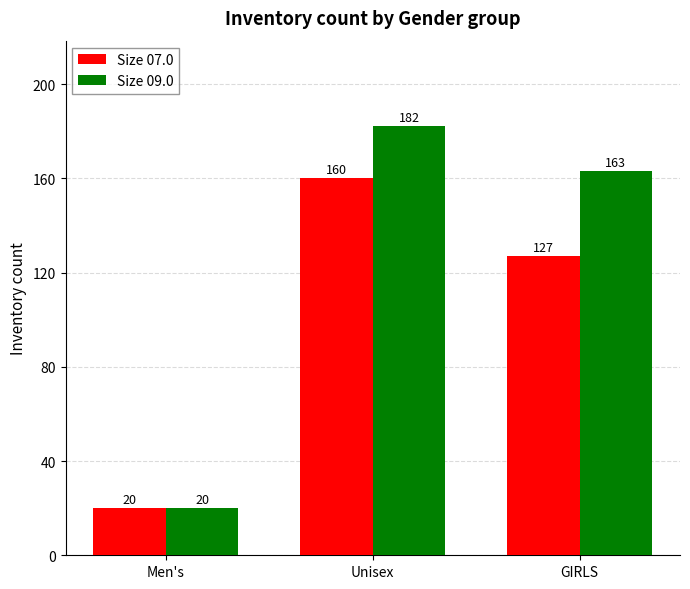

List the series in order of their overall mean, lowest first.

Size 07.0, Size 09.0